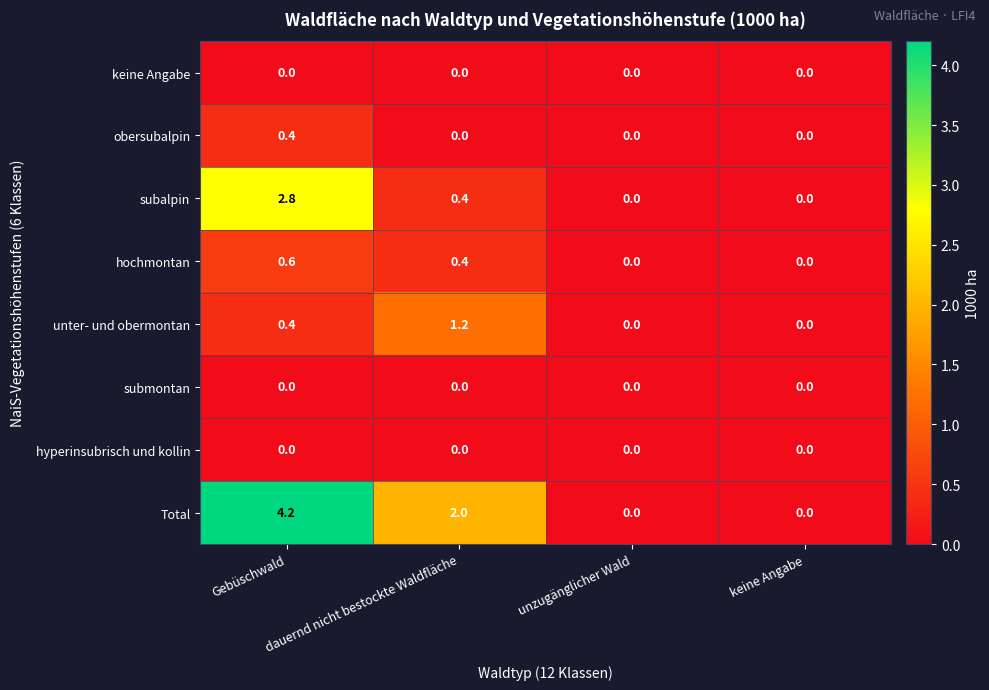

Count the number of data series in this chart.

8